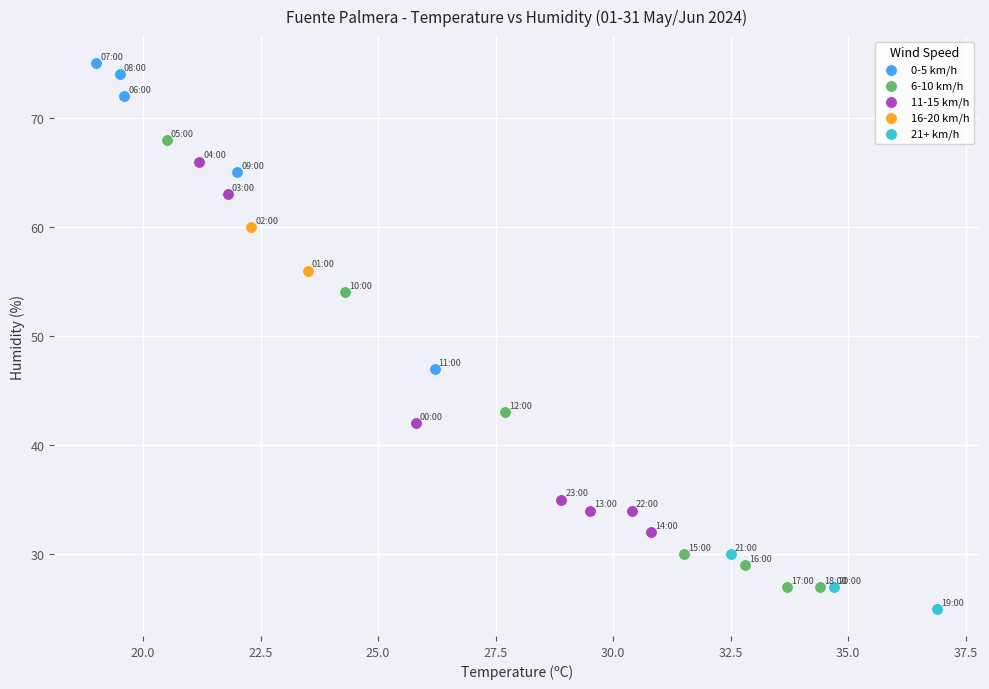

What are all the series names shown in the legend?

0-5 km/h, 6-10 km/h, 11-15 km/h, 16-20 km/h, 21+ km/h